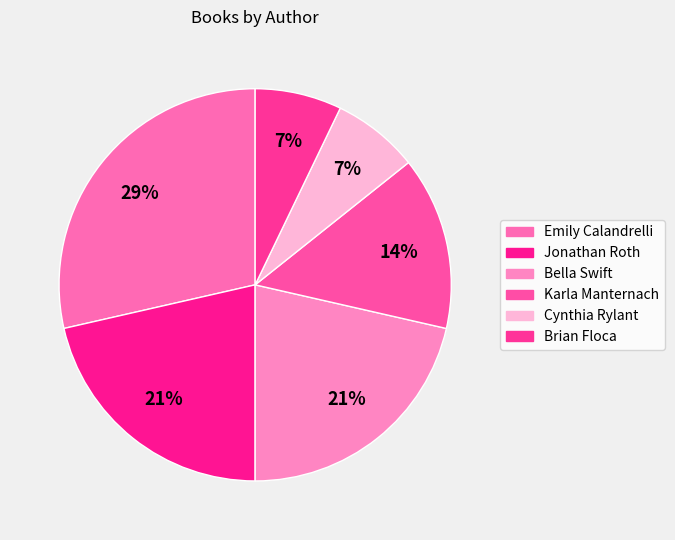

To the nearest percent, what is the combined percentage of Brian Floca and Bella Swift?

29%